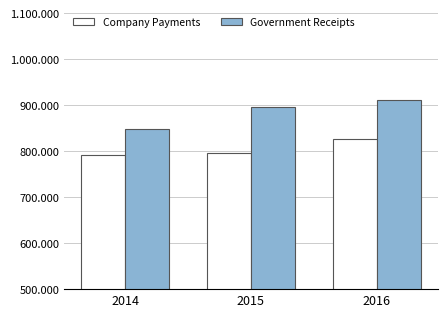

Does the chart contain stacked bars?

No